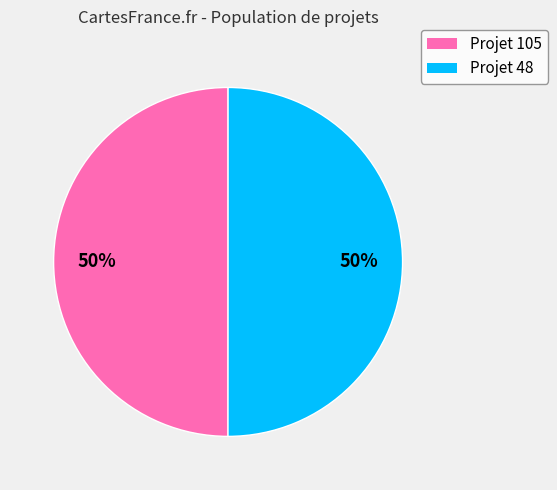

To the nearest percent, what is the average slice percentage?

50%